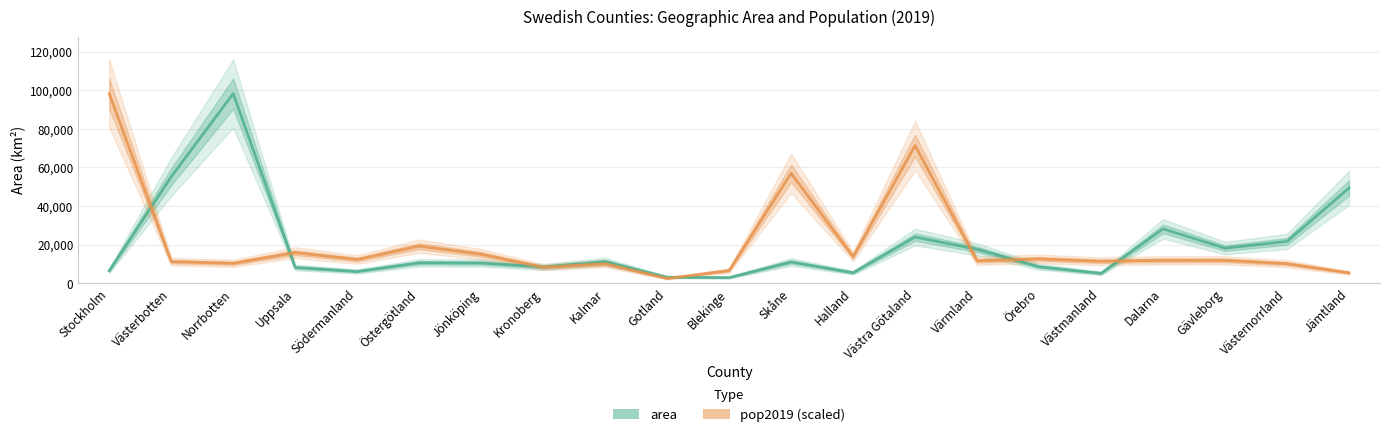

How many data points does each series have?

21